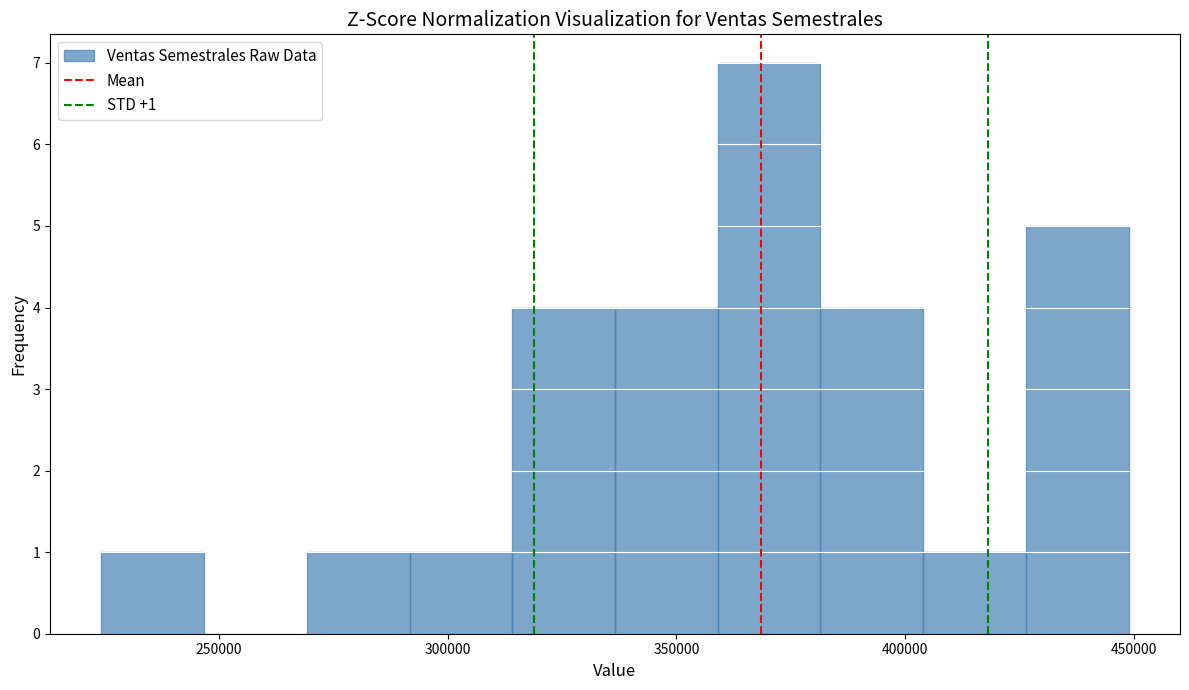

Over which range of the x-axis is the bar tallest?

360000 to 380000